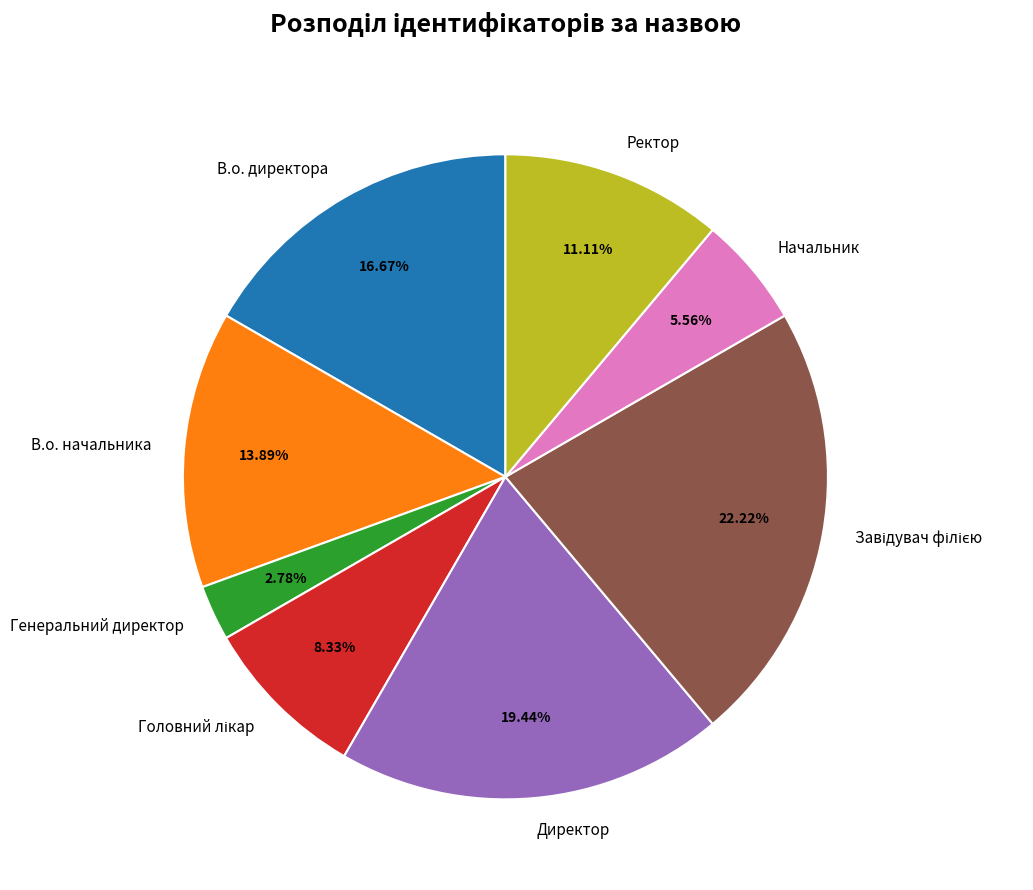

To the nearest percent, what is the combined percentage of Начальник and В.о. начальника?

19%